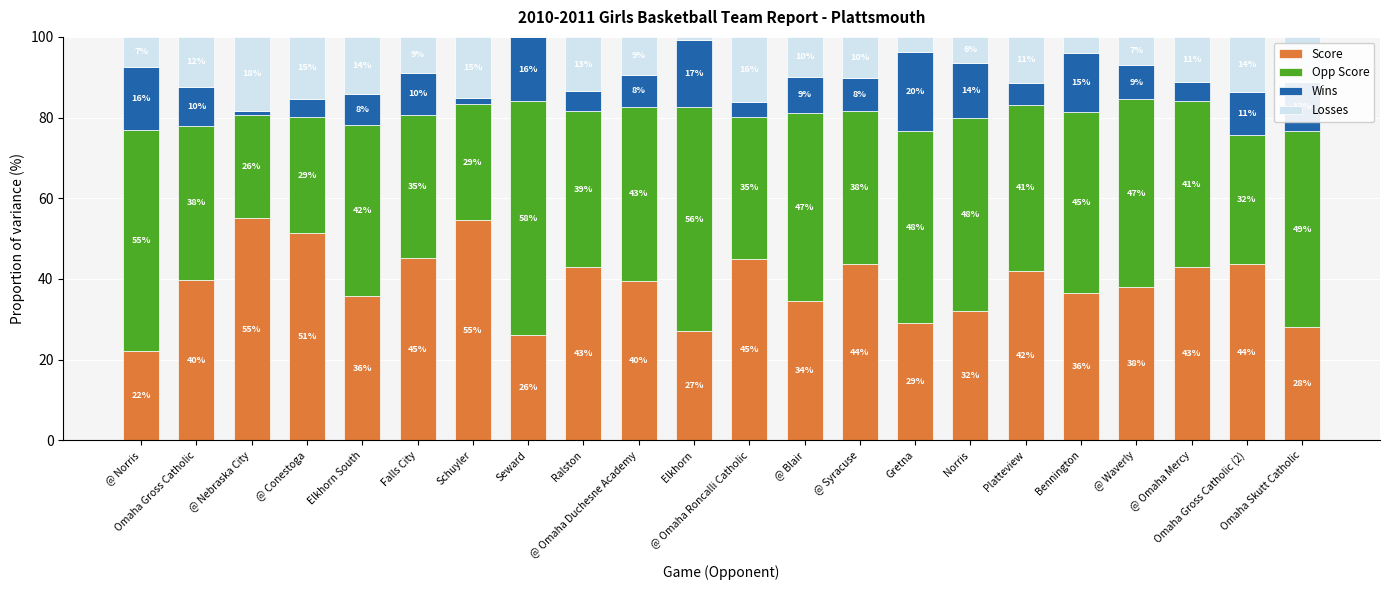

What is the maximum value for Score?

55.0